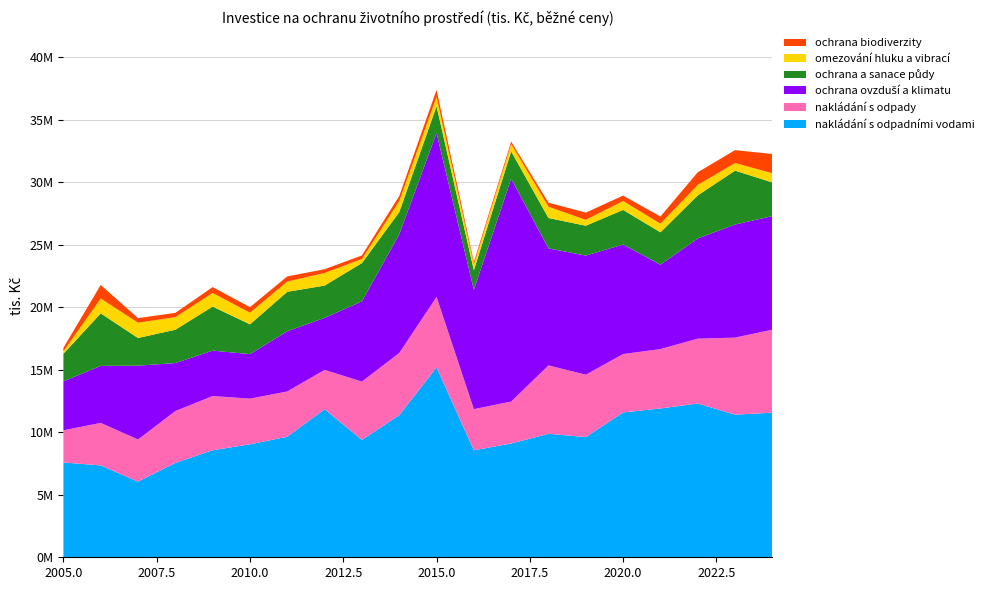

Reading left to right, what are all the values shown in this chart?

nakládání s odpadními vodami: 7586543	7348695	6053301	7554594	8564717	9037578	9644538	11845777	9389242	11375974	15189426	8561377	9106525	9879247	9618503	11592694	11908919	12303233	11412726	11571584
nakládání s odpady: 2571511	3404636	3372544	4145392	4339605	3657655	3625582	3147900	4668489	4967963	5644701	3292951	3354199	5476202	4989458	4670098	4750634	5191513	6165483	6643813
ochrana ovzduší a klimatu: 3920174	4561770	5905932	3841130	3633036	3559046	4818055	4164117	6423932	9498071	13114795	9548945	17831713	9364272	9534578	8765670	6752537	8016178	9049554	9086756
ochrana a sanace půdy: 2209393	4202296	2215974	2667445	3525031	2387901	3155461	2582753	3063238	1780352	2150934	1568028	2186242	2427839	2389483	2768474	2593999	3447763	4312080	2691696
omezování hluku a vibrací: 194539	1190118	1225426	1006983	1087037	930895	816288	1008594	322568	879181	737988	478952	589516	907264	469994	715044	686868	838364	605490	737435
ochrana biodiverzity: 275286	1084489	362874	341430	469575	440734	415004	300313	285123	401664	559524	177625	190174	316494	580611	430162	574993	1011027	1034985	1538579